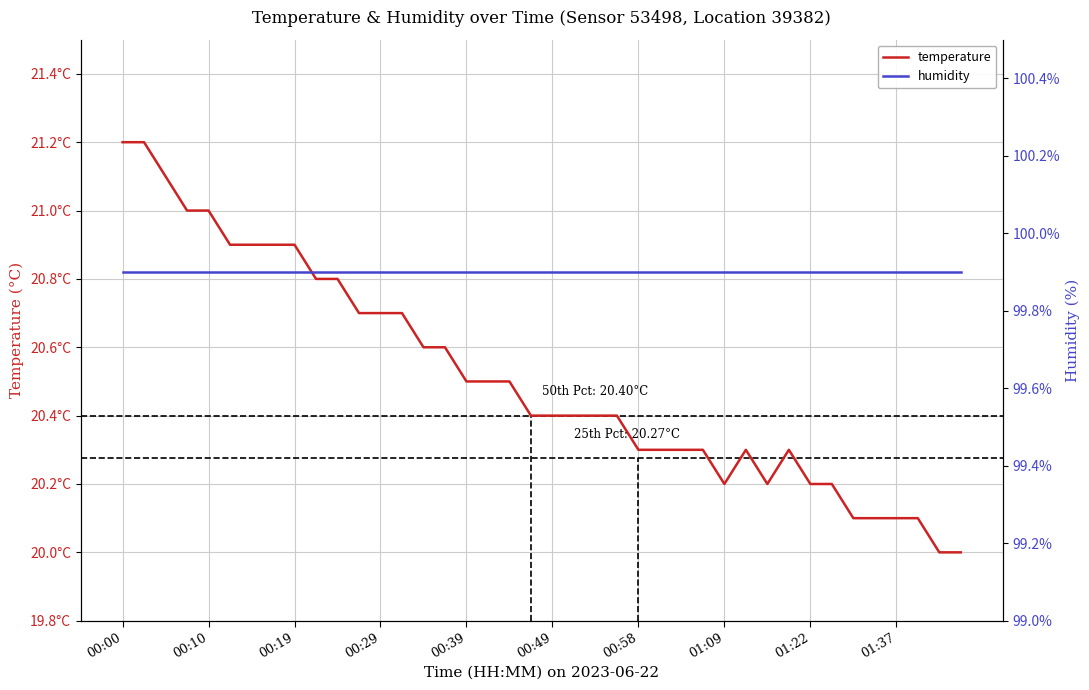

What is the approximate value of humidity at 38?

99.9